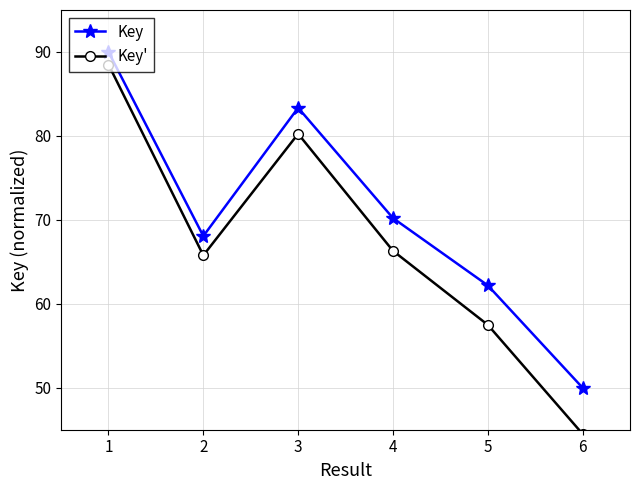

Is it true that Key equals 50.0 at 6?

True